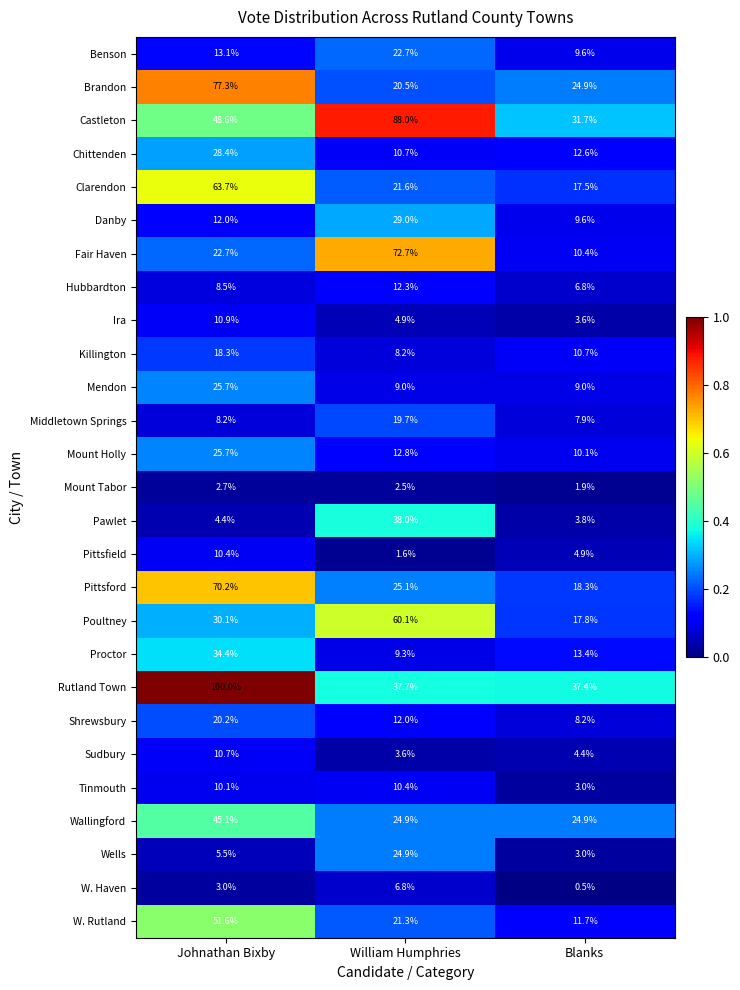

Rank the categories by Proctor value from highest to lowest.

Johnathan Bixby, Blanks, William Humphries